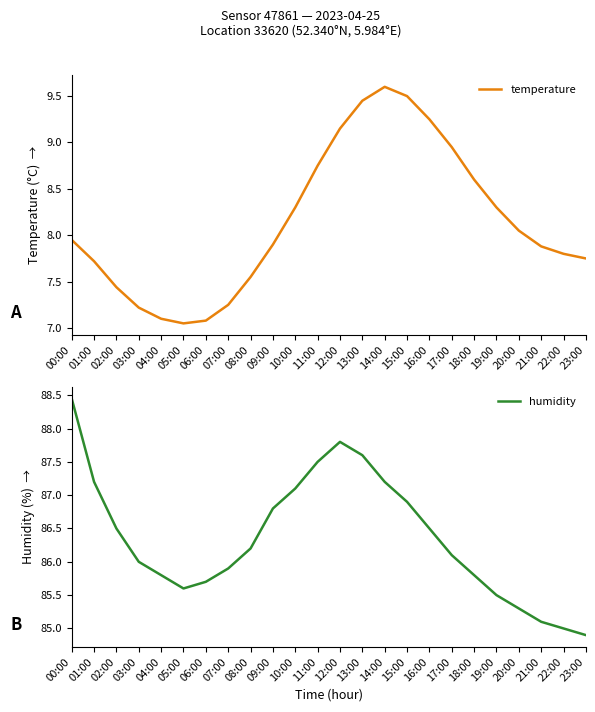

What is the total value across all series at 06:00?

92.8